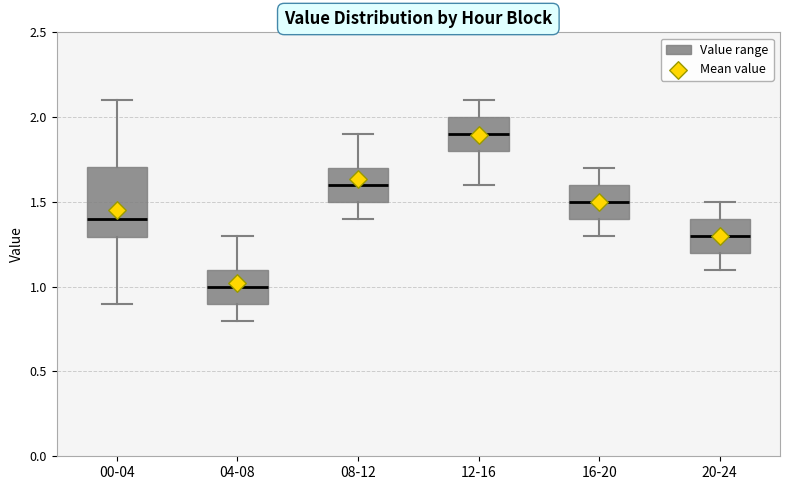

Comparing the boxes themselves (not the whiskers), which one is the tallest?

00-04